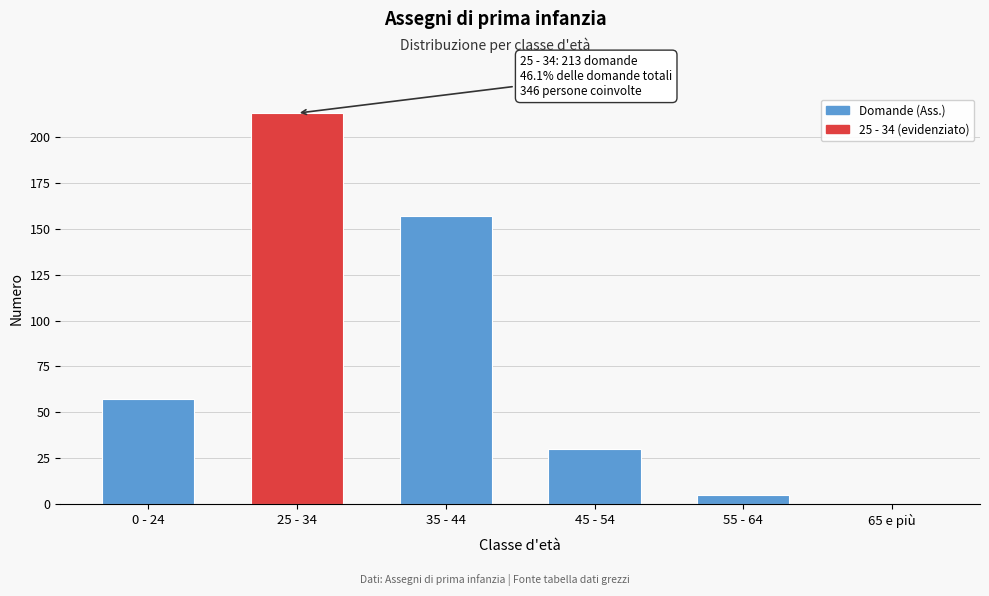

Reading left to right, transcribe all the data shown in this chart.

0 - 24=57	25 - 34=213	35 - 44=157	45 - 54=30	55 - 64=5	65 e più=0